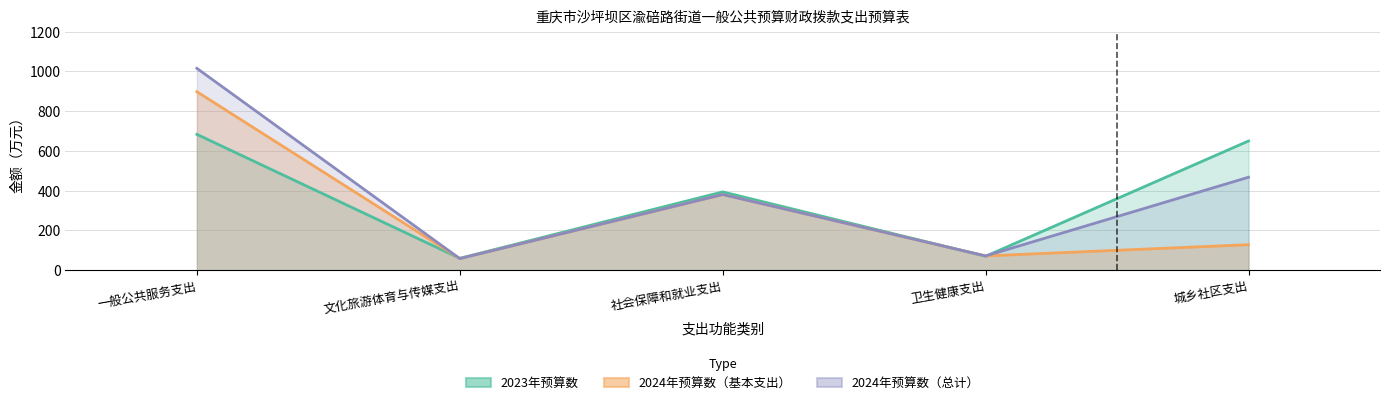

True or false: 2024年预算数（总计） and 2024年预算数（基本支出） cross at least once.

False